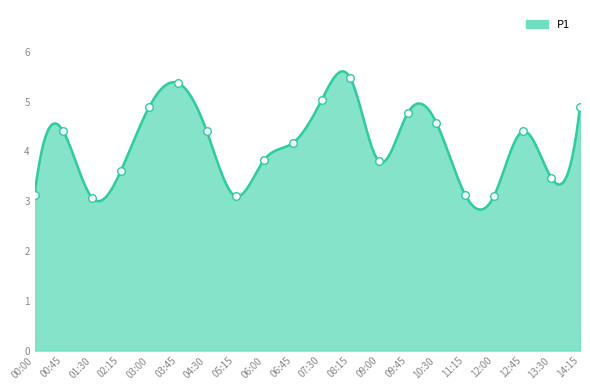

What is the change in value from 07:30 to 09:45?

-0.3